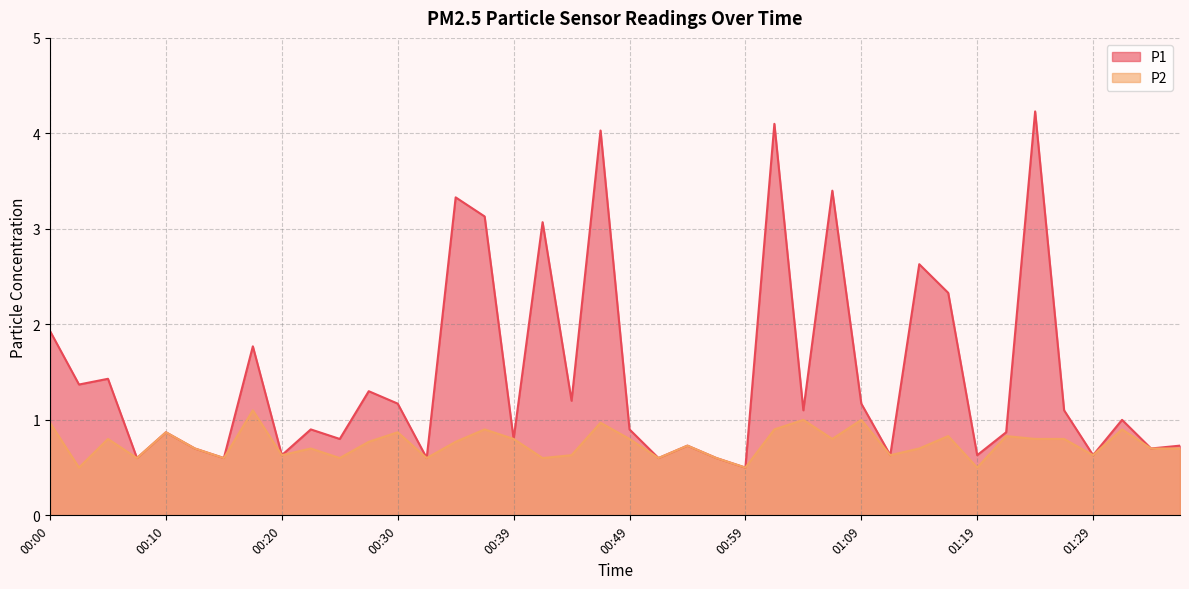

At which label does P1 reach its peak?

01:24